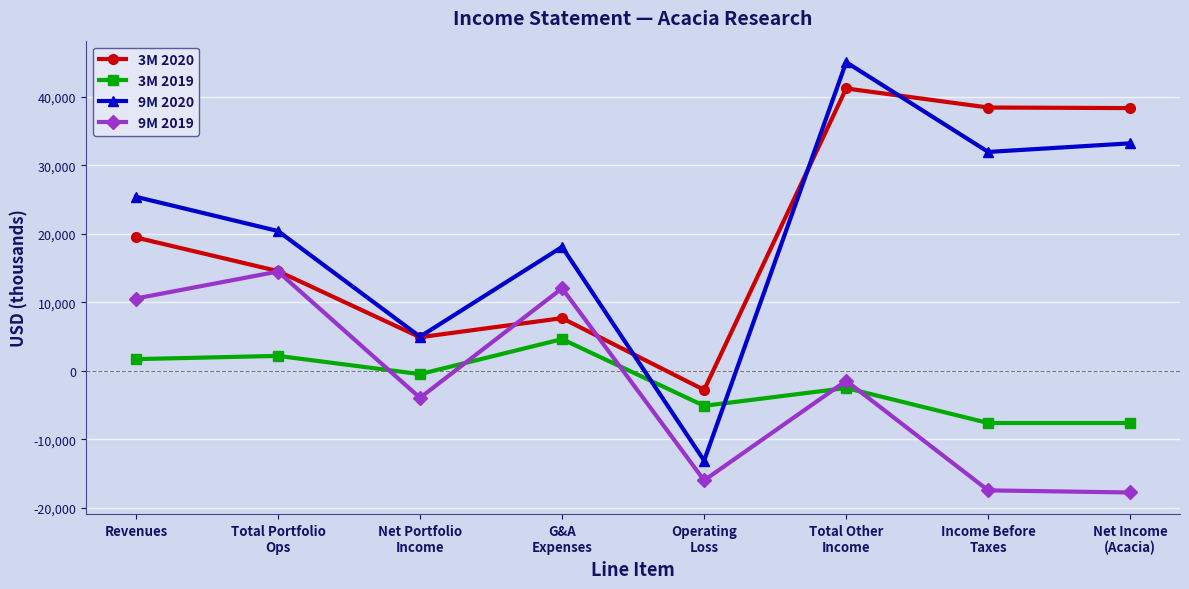

How many lines are shown in the chart?

4